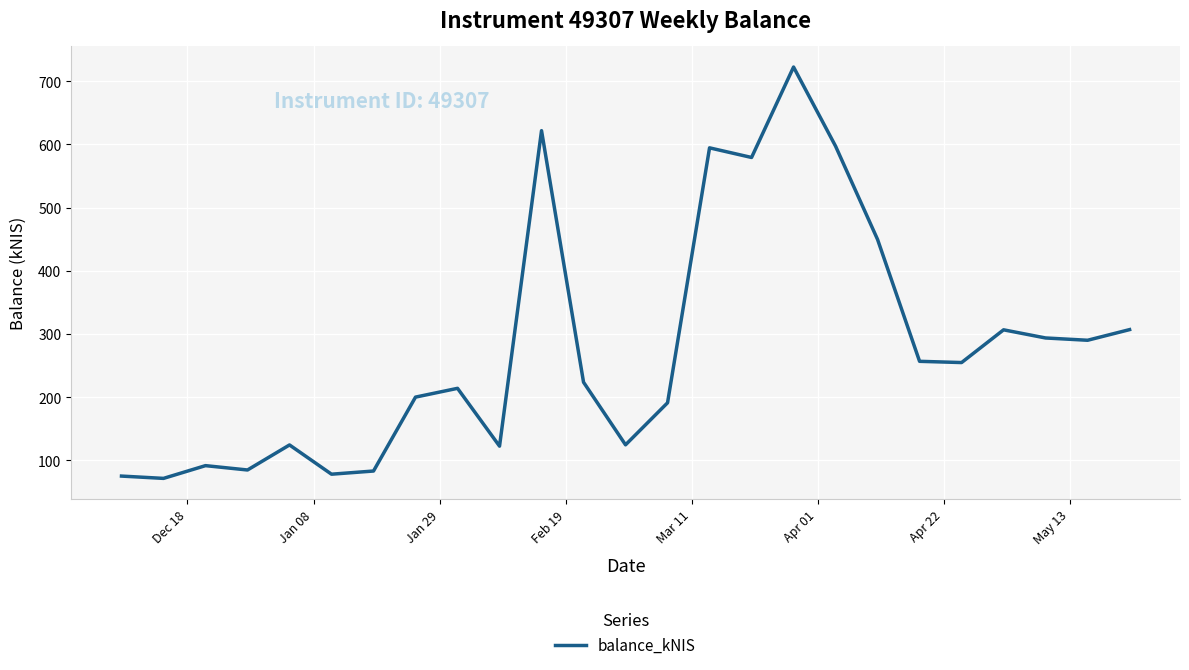

What is the greatest value displayed?

722.1